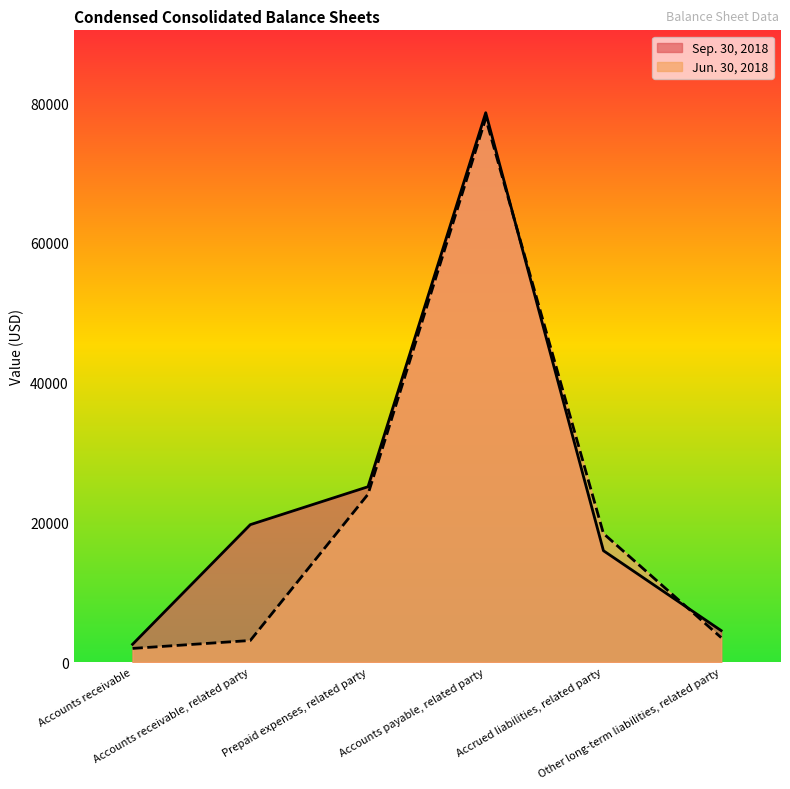

How many lines are shown in the chart?

2